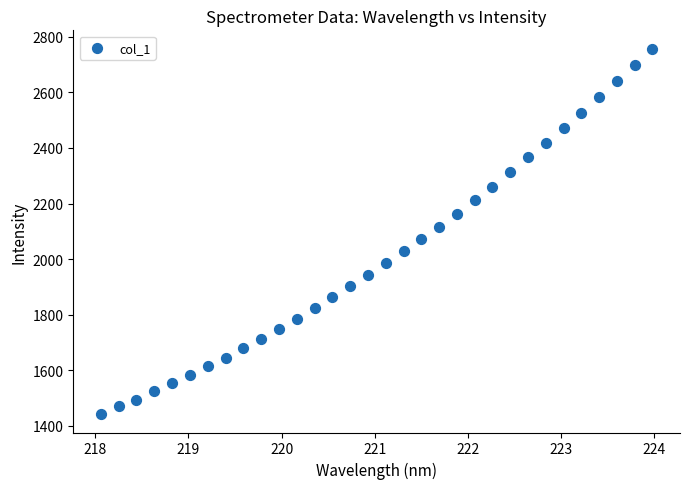

What is the range of X values (max minus min)?

5.9